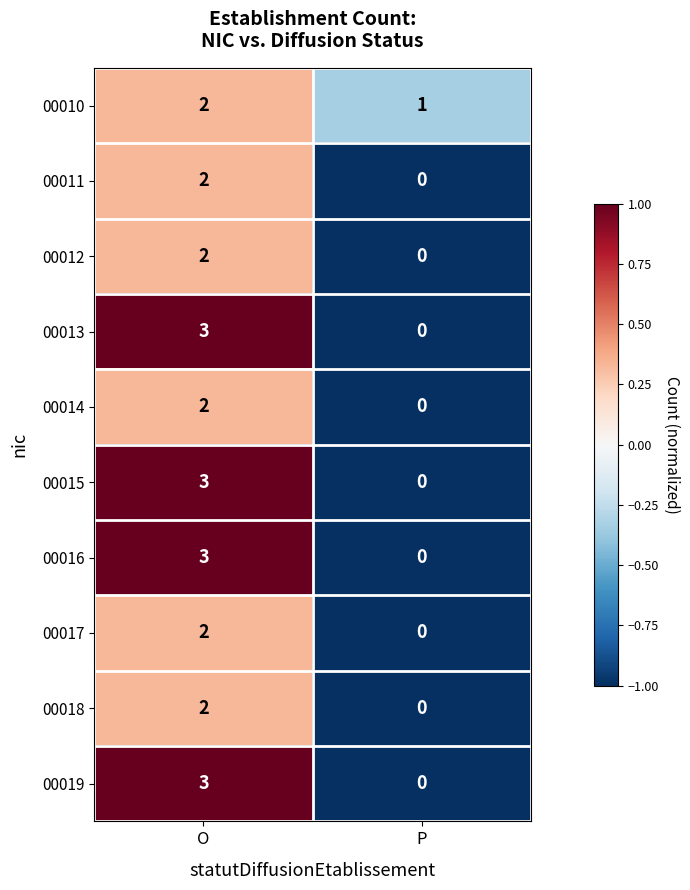

Is it true that 00012 equals 0 at P?

True